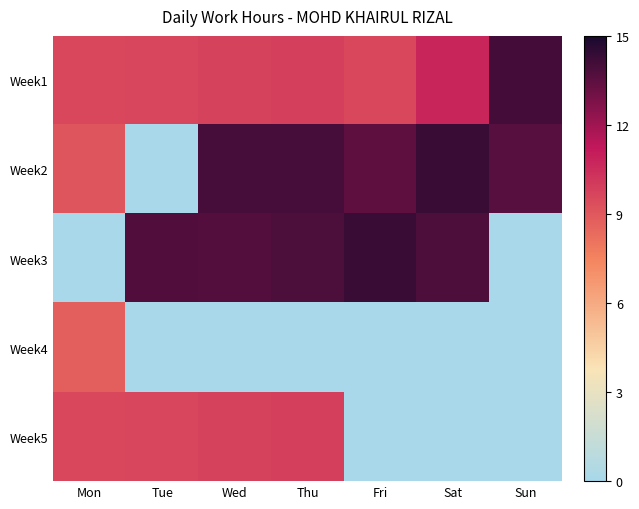

Which series changed the most between Thu and Fri?

Week5